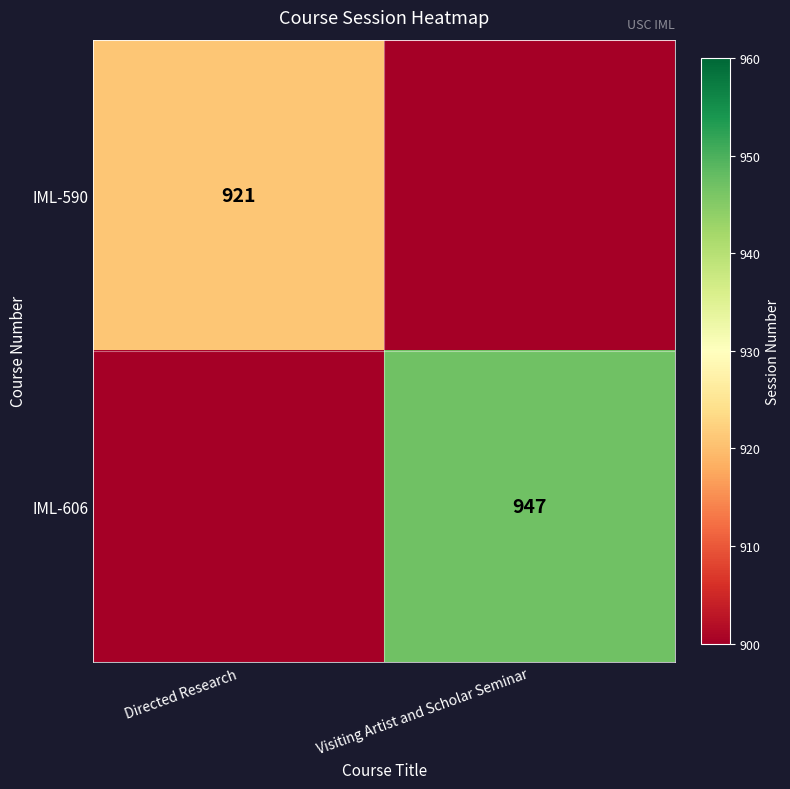

The value of IML-590 at Directed Research is 1237. True or false?

False